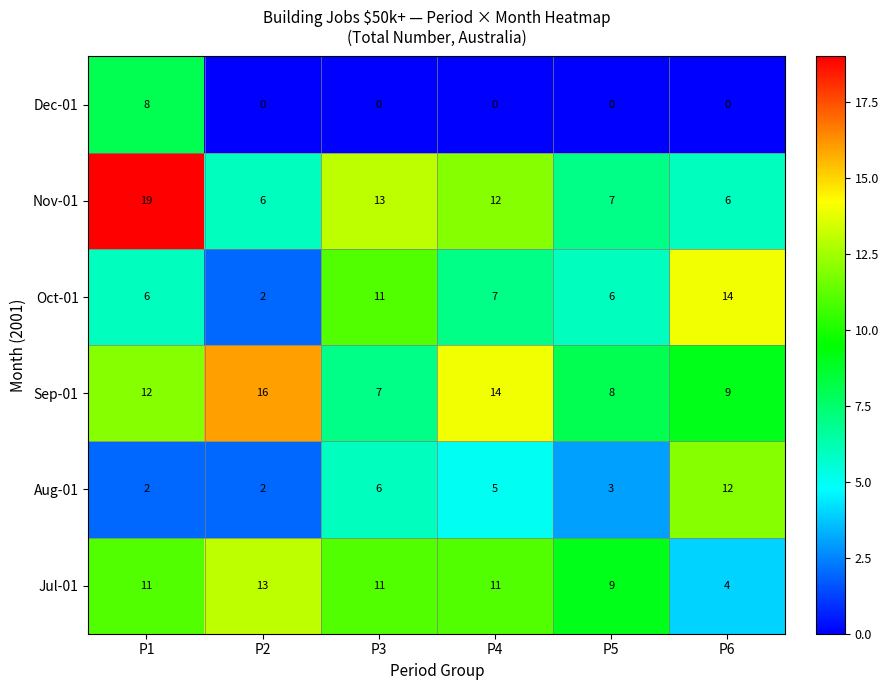

What is the difference between the second highest and second lowest values in the Nov-01 series?

7